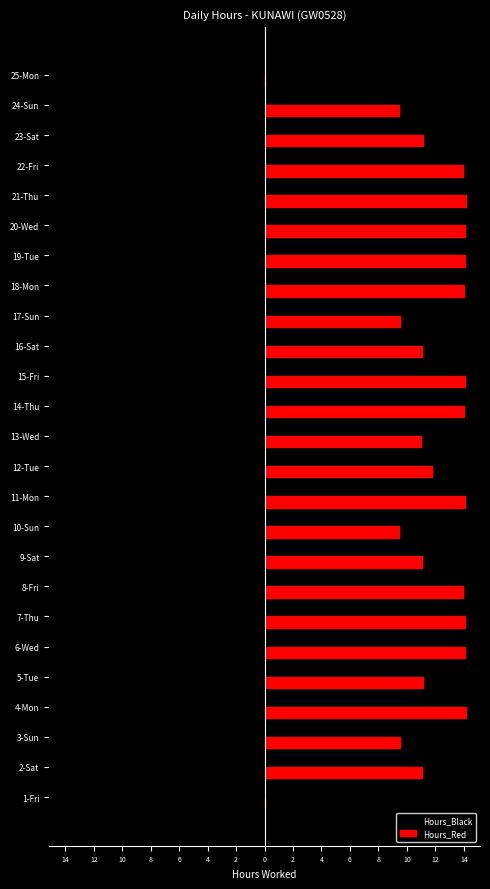

What is the label of the 4th bar from the right?

22-Fri